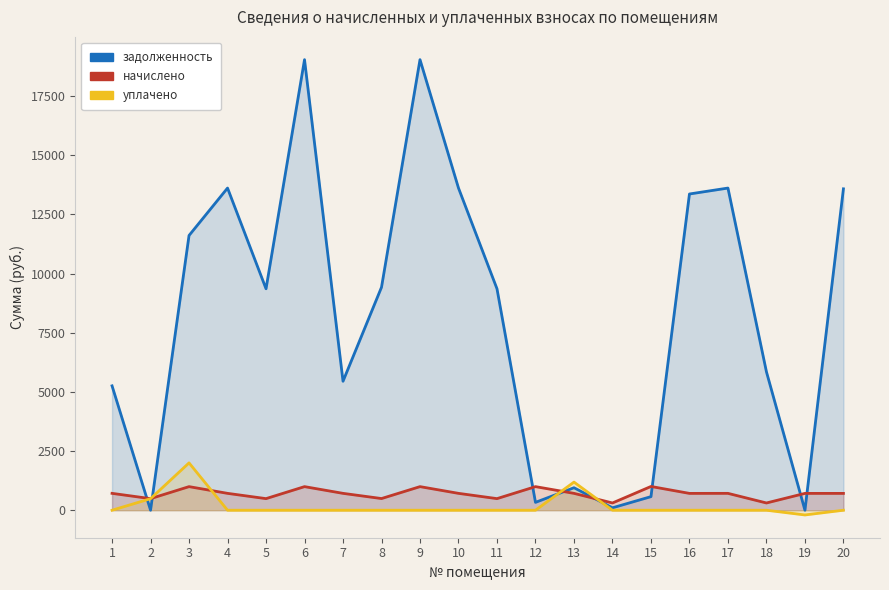

Reading left to right, what are all the values shown in this chart?

задолженность: 1=5254.7	2=0.0	3=11607.5	4=13610.8	5=9355.4	6=19035.6	7=5448.8	8=9420.4	9=19035.6	10=13610.8	11=9355.4	12=332.3	13=950.2	14=102.1	15=574.0	16=13360.4	17=13610.8	18=5847.1	19=0.0	20=13578.4
начислено: 1=712.7	2=489.9	3=996.8	4=712.7	5=489.9	6=996.8	7=712.7	8=493.3	9=996.8	10=712.7	11=489.9	12=996.8	13=712.7	14=306.2	15=1003.6	16=711.0	17=712.7	18=306.2	19=711.0	20=711.0
уплачено: 1=0.0	2=487.0	3=2000.0	4=0.0	5=0.0	6=0.0	7=0.0	8=0.0	9=0.0	10=0.0	11=0.0	12=0.0	13=1188.2	14=0.0	15=0.0	16=0.0	17=0.0	18=0.0	19=-200.0	20=0.0